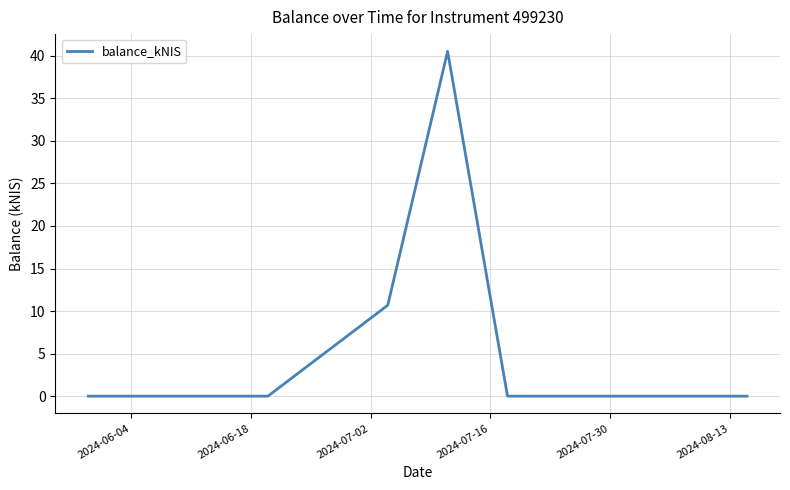

Count the number of categories in the chart.

7